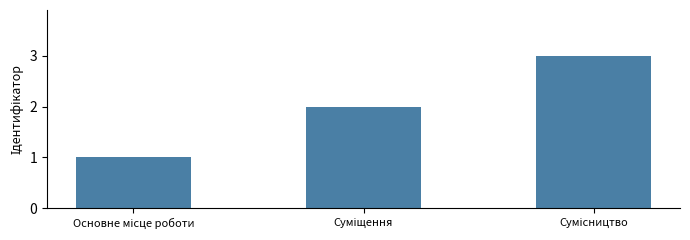

Reading left to right, list all the values displayed in this chart.

1	2	3